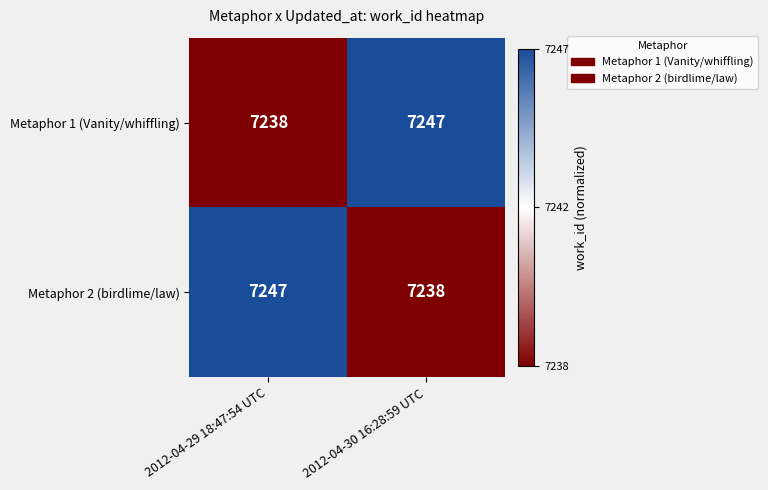

What is the difference between the maximum and minimum values in the Metaphor 1 (Vanity/whiffling) series?

9